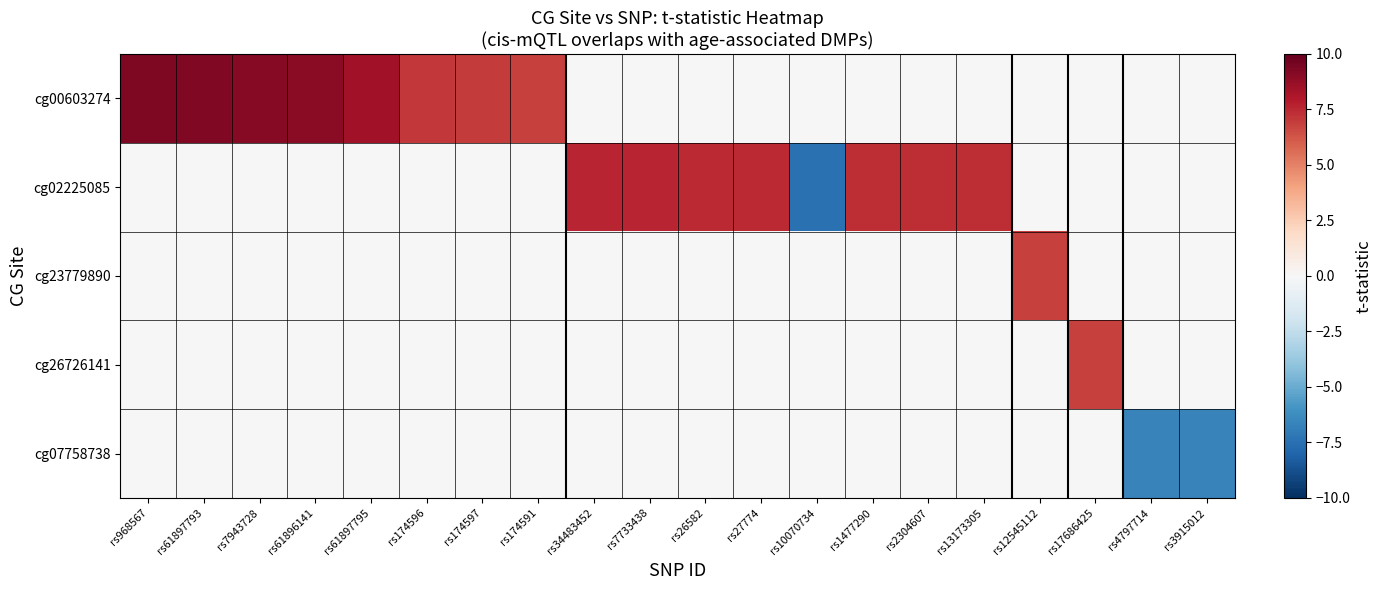

Which series has the widest spread of values?

cg02225085